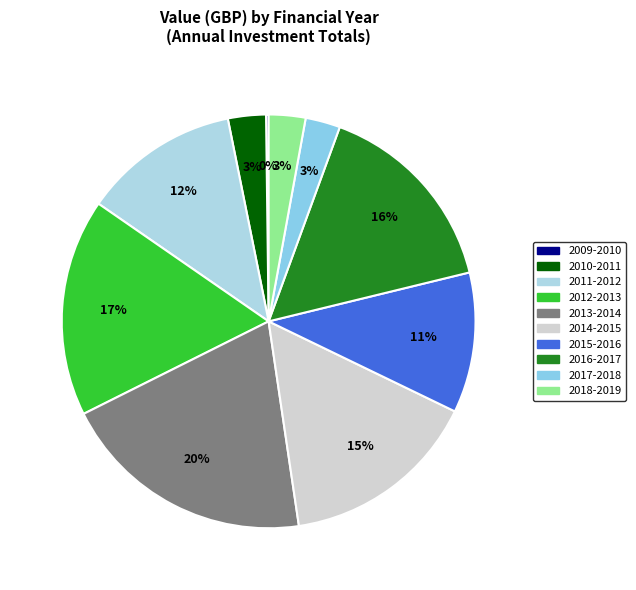

What is the smallest slice in the pie chart?

April 2009 - March 2010